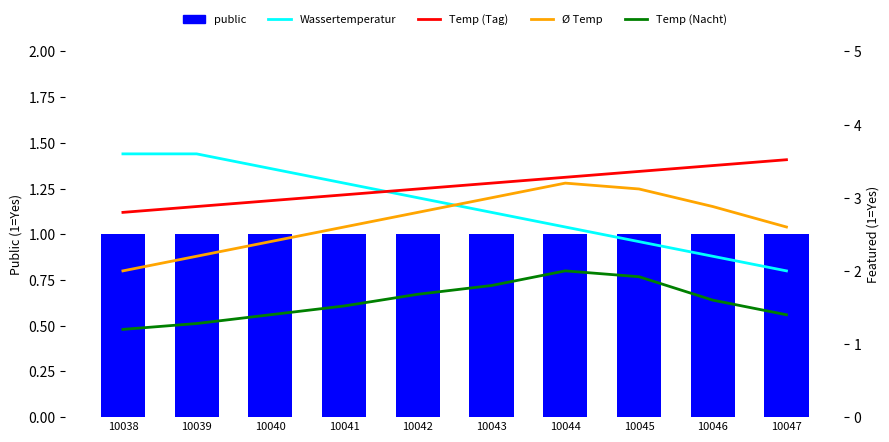

Is it true that Temp (Tag) equals 3.2 at 10043?

True